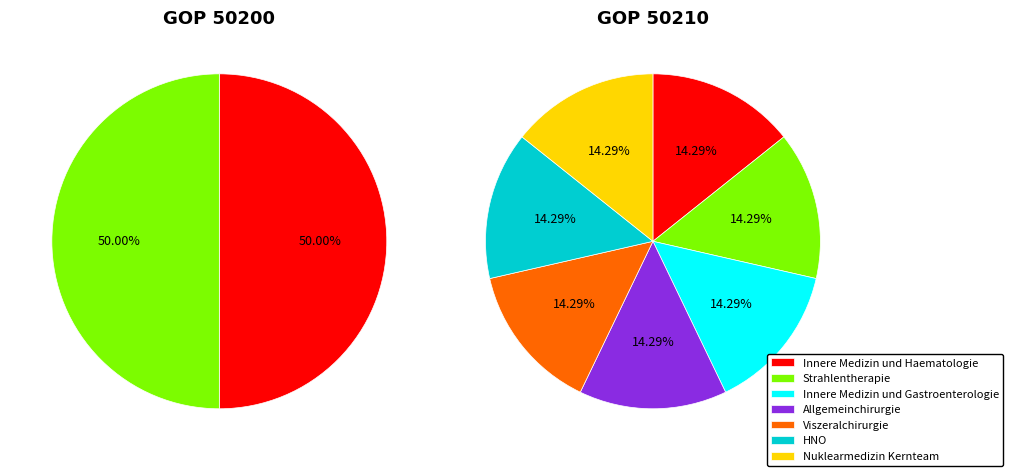

What is the difference between the highest and lowest values at 4?

1